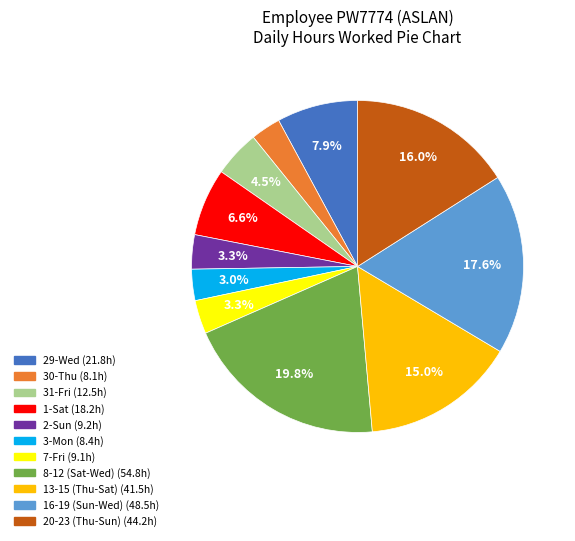

Does any single category account for the majority?

No